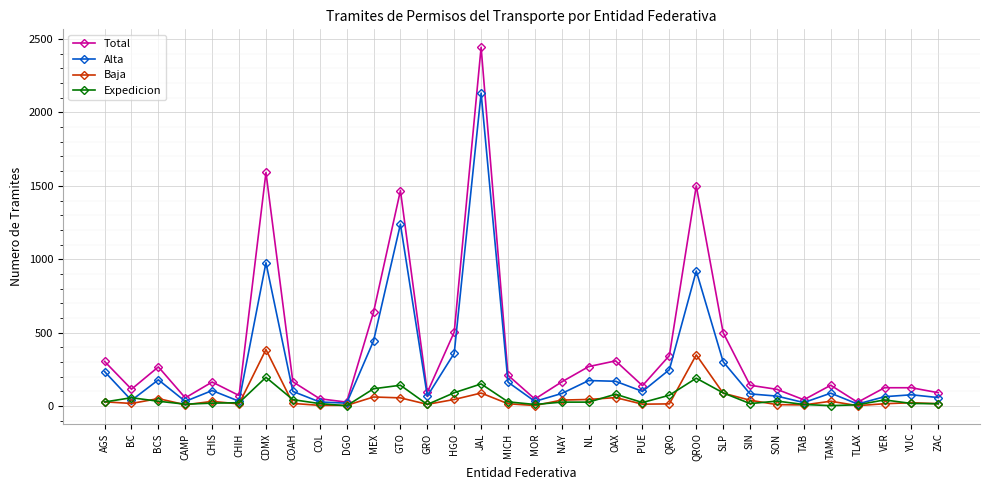

Is the value of Alta at NL greater than the value of Total at TAMS?

Yes